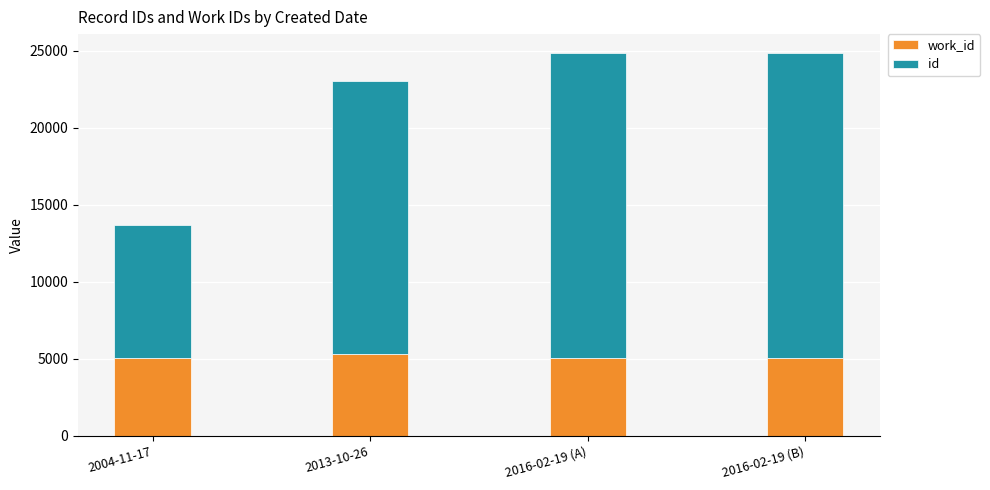

What is the total value across all series at 2016-02-19 (A)?

24823